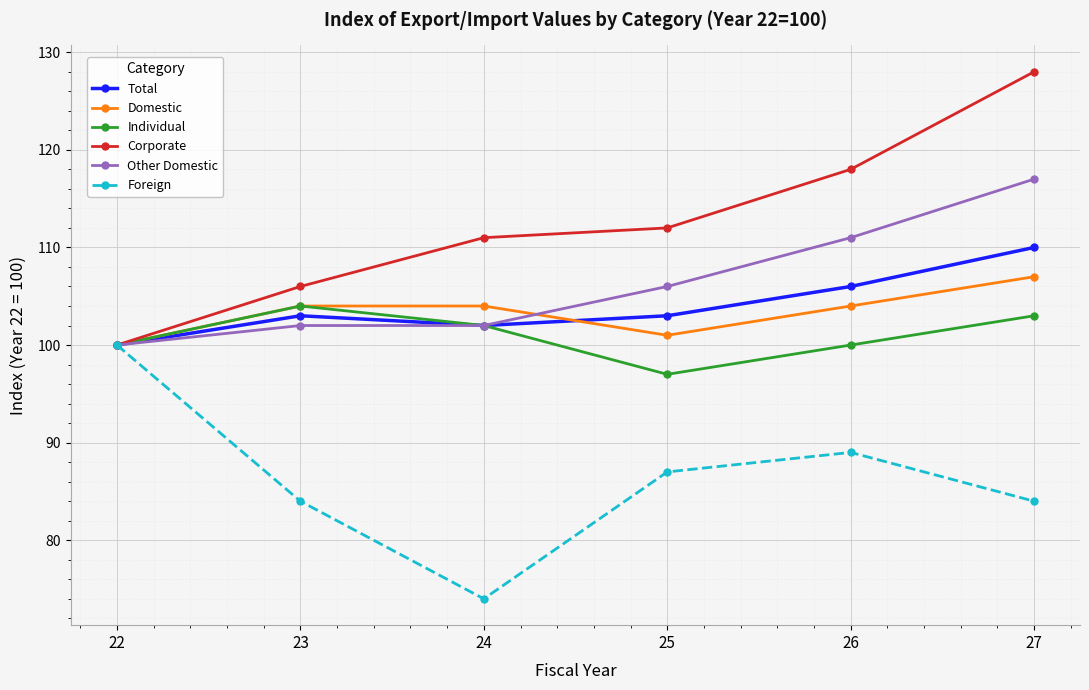

Which series changed the most between 24 and 26?

Foreign